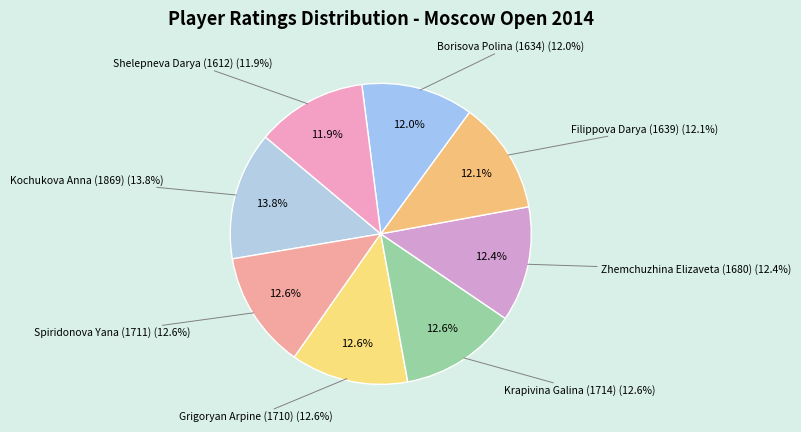

Which category has the biggest portion of the pie?

Kochukova Anna (1869)